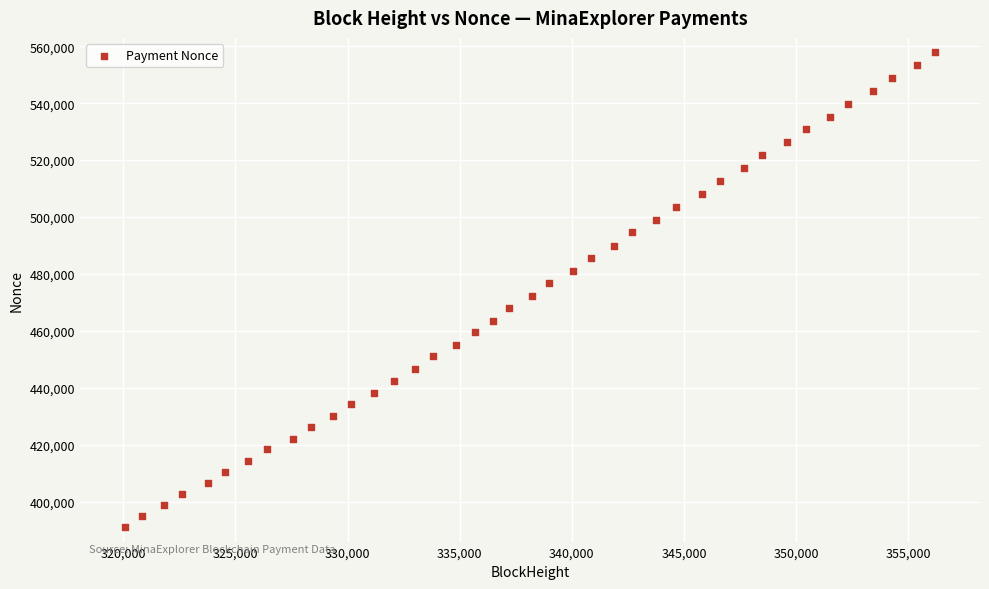

What is the range of X values (max minus min)?

36131